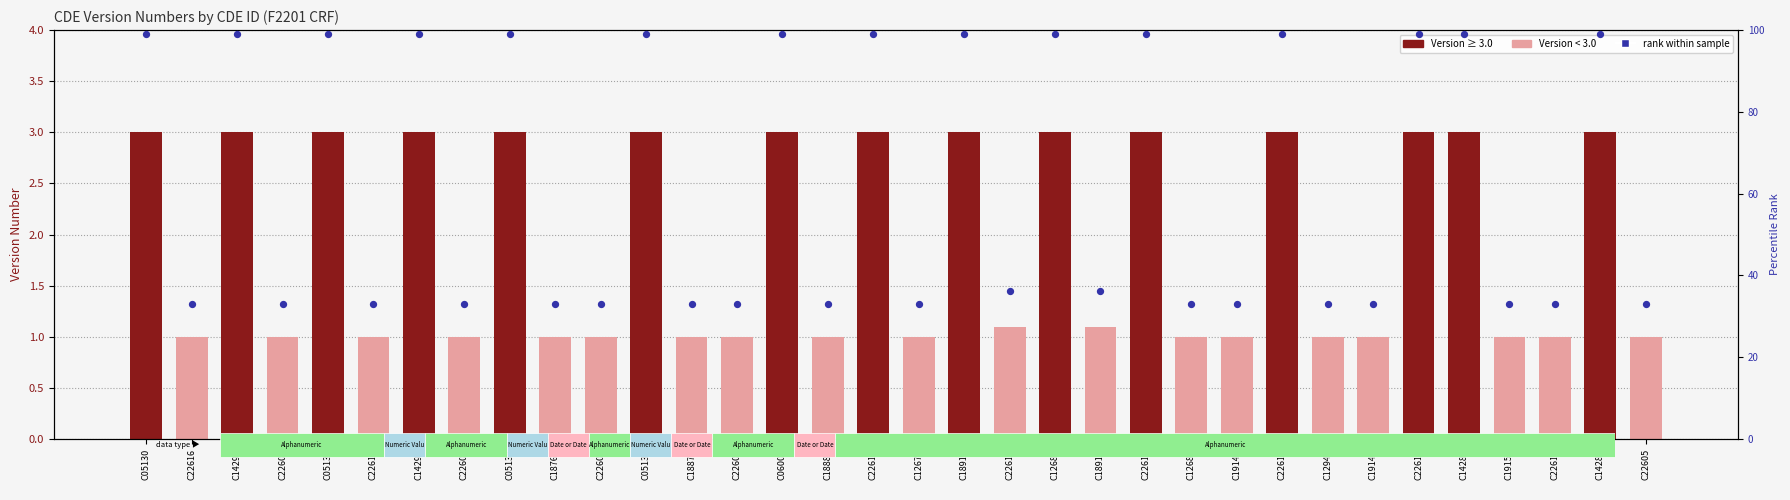

Which series contains the lowest Y value?

Version Number